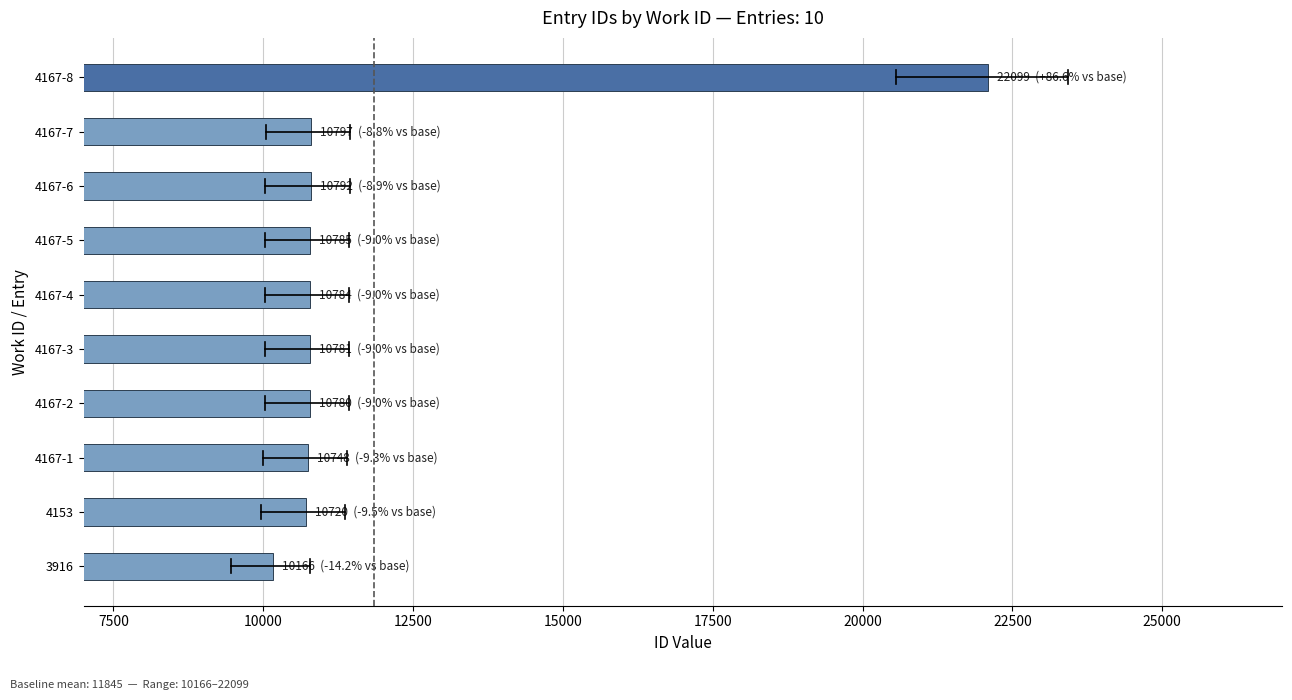

Are the bars grouped side by side (vs. stacked)?

No